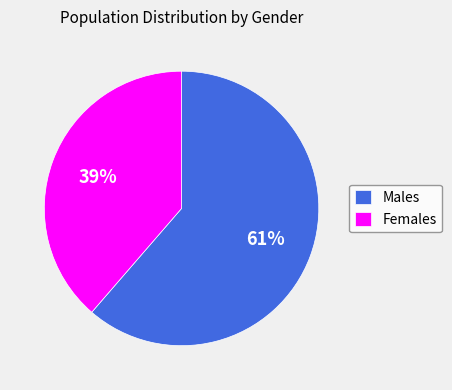

Which category has the smallest portion of the pie?

Females